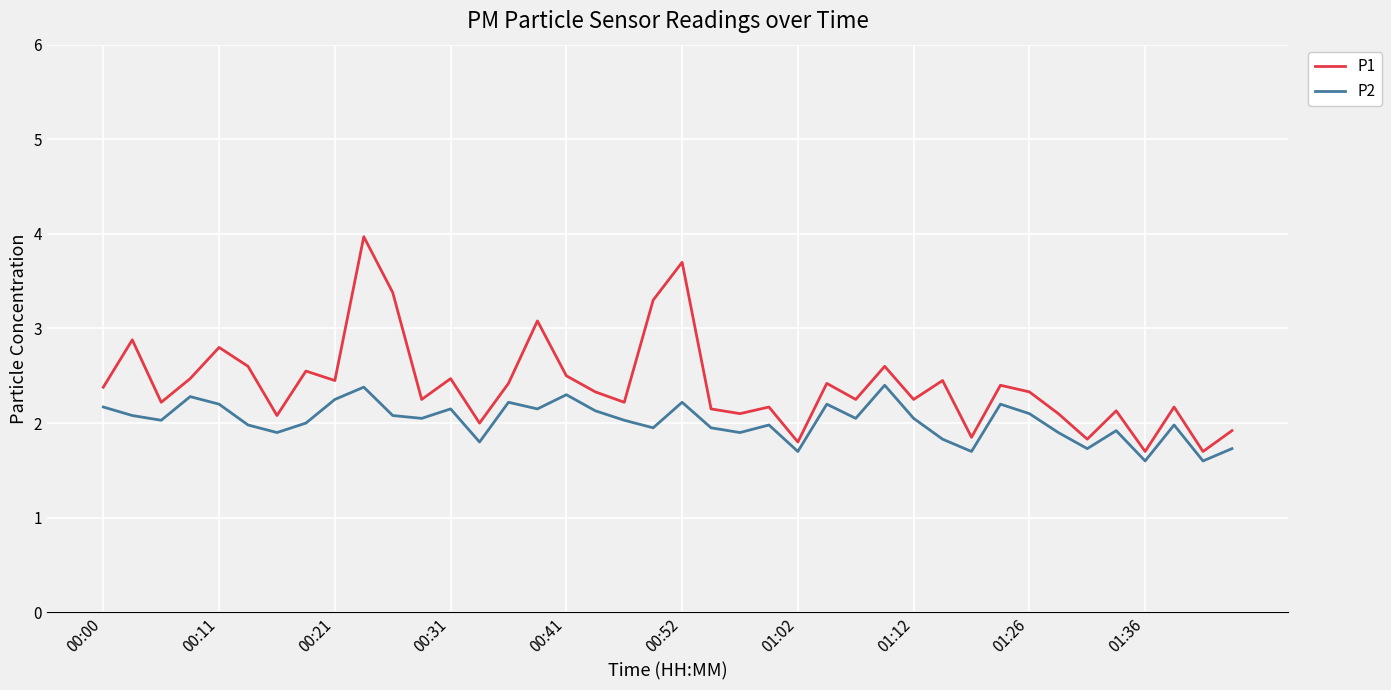

Rank the series by their maximum value, from highest to lowest.

P1, P2